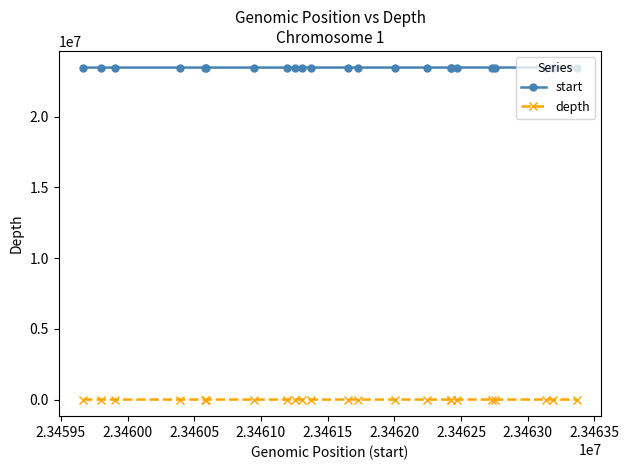

Is this an area chart (filled region under the line)?

No